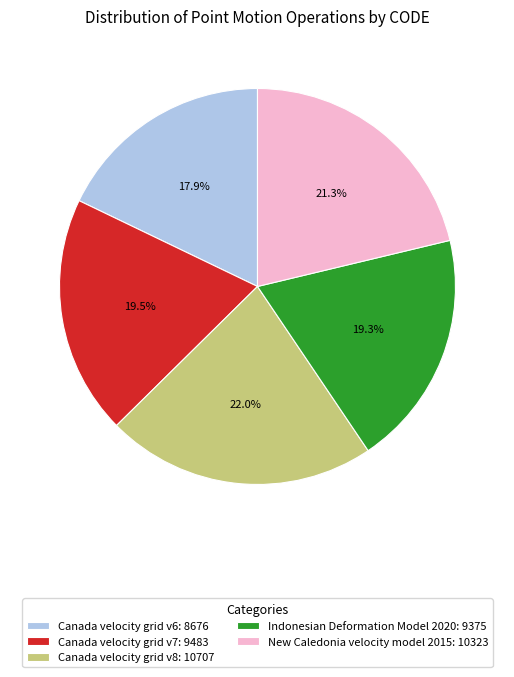

How many slices are in this pie chart?

5